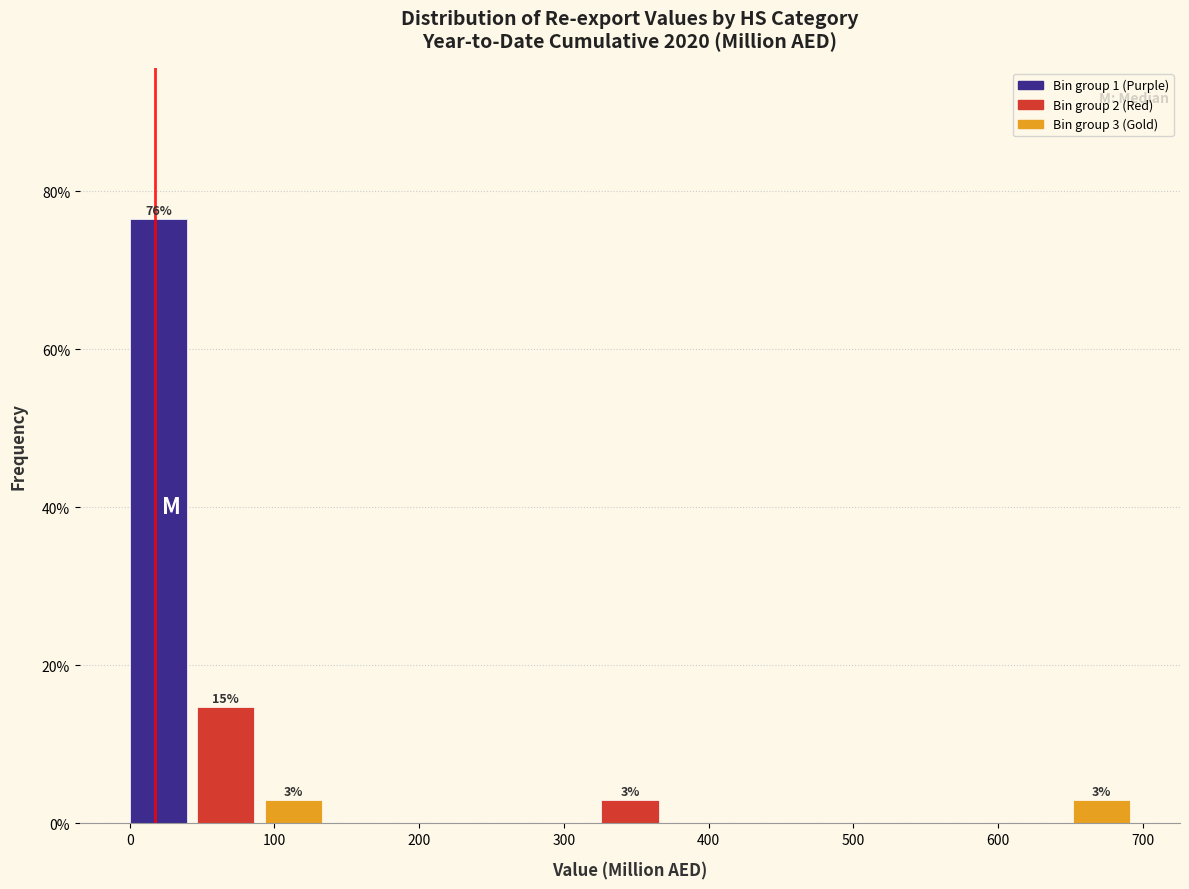

Over which range of the x-axis is the bar tallest?

0 to 50